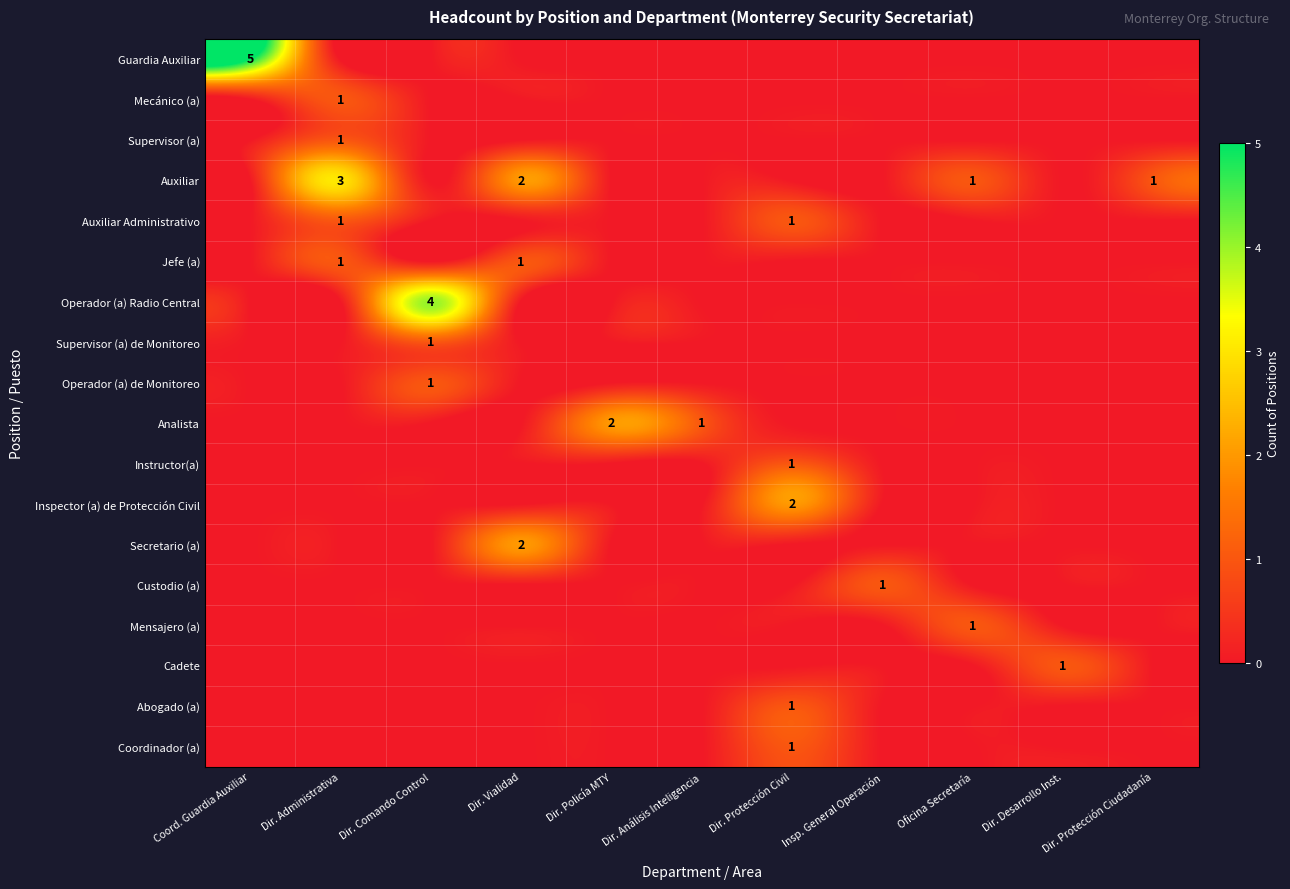

At which category is the sum across all series the highest?

Dir. Administrativa